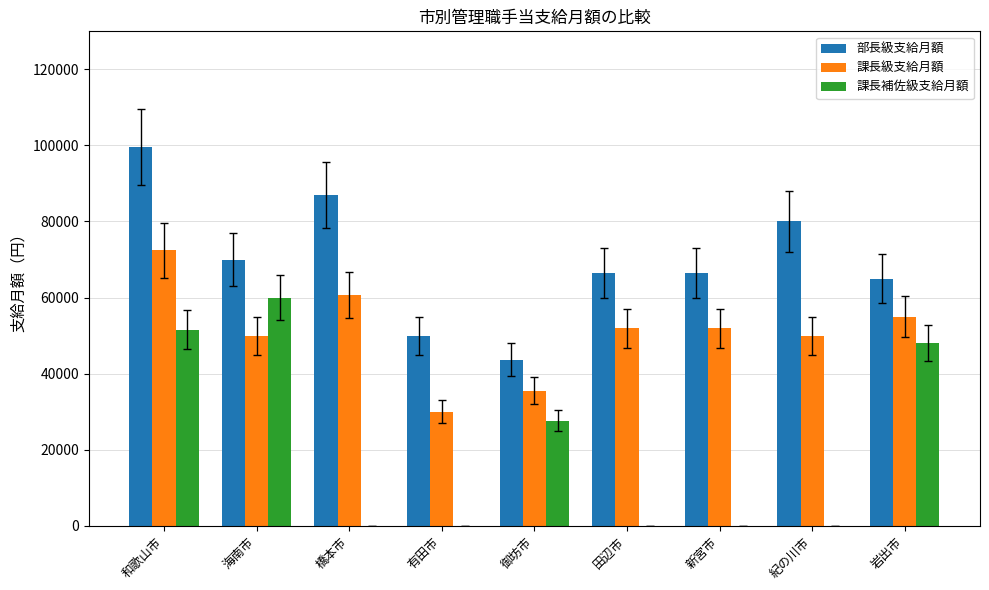

Reading left to right, list all the values displayed in this chart.

部長級支給月額: 99600	70000	86900	50000	43600	66400	66400	80000	65000
課長級支給月額: 72400	50000	60700	30000	35500	51900	51900	50000	55000
課長補佐級支給月額: 51500	60000	0	0	27600	0	0	0	48000